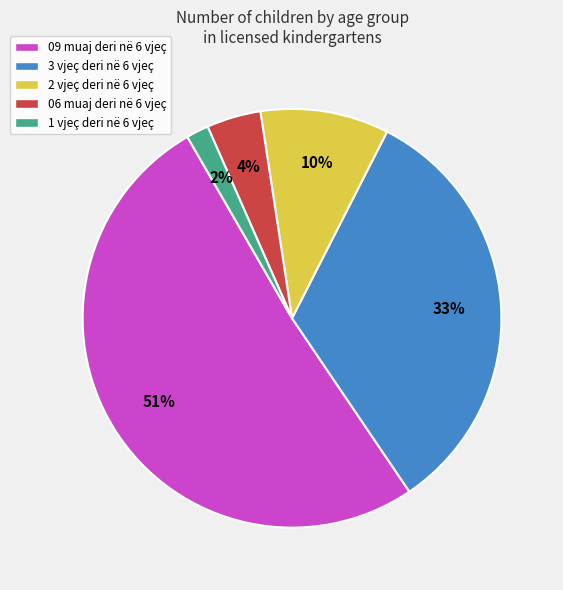

Rank the categories by value from lowest to highest.

1 vjeç deri në 6 vjeç, 06 muaj deri në 6 vjeç, 2 vjeç deri në 6 vjeç, 3 vjeç deri në 6 vjeç, 09 muaj deri në 6 vjeç